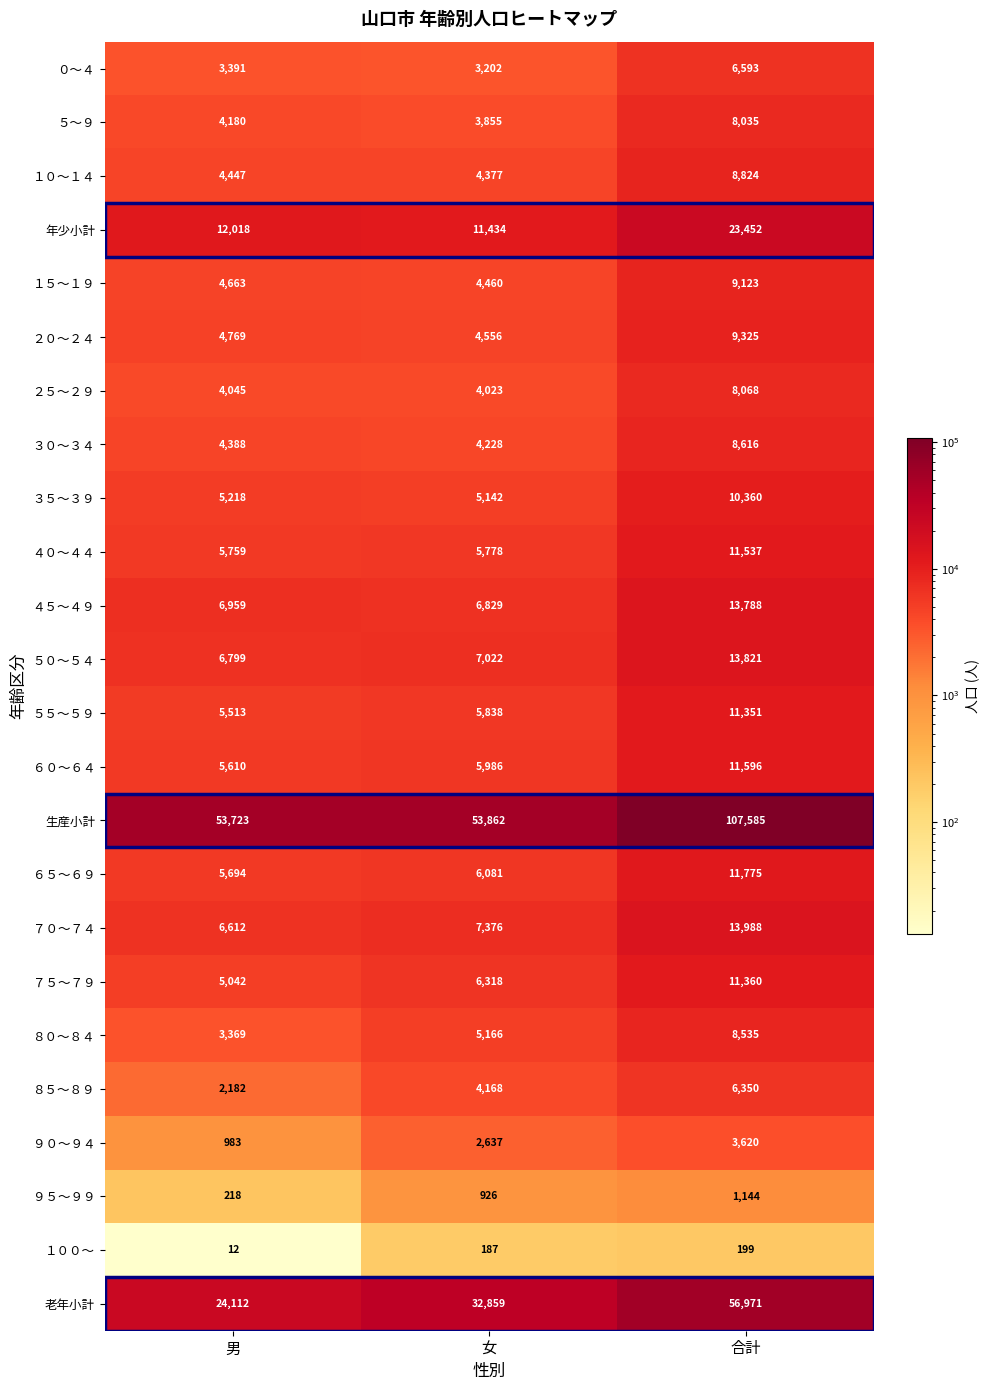

Which series has the largest total across all categories?

生産小計